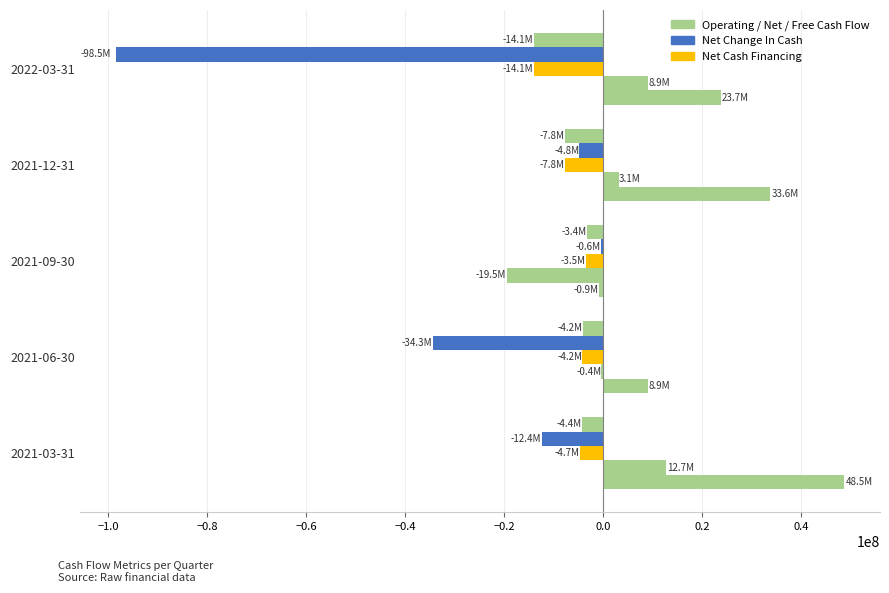

How many data points does each series have?

5